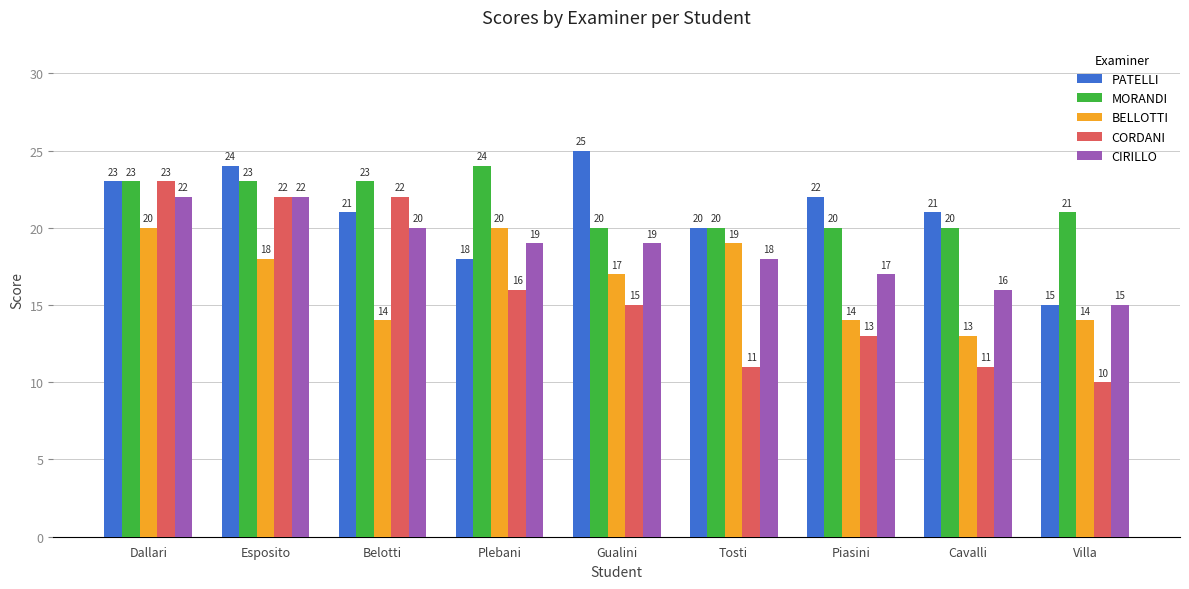

Does the chart contain any negative values?

No